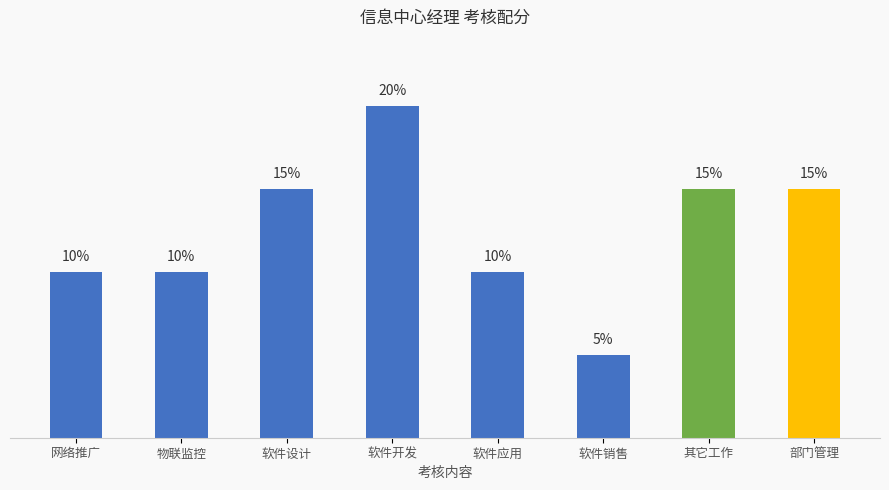

What is the label of the 3rd bar from the right?

软件销售